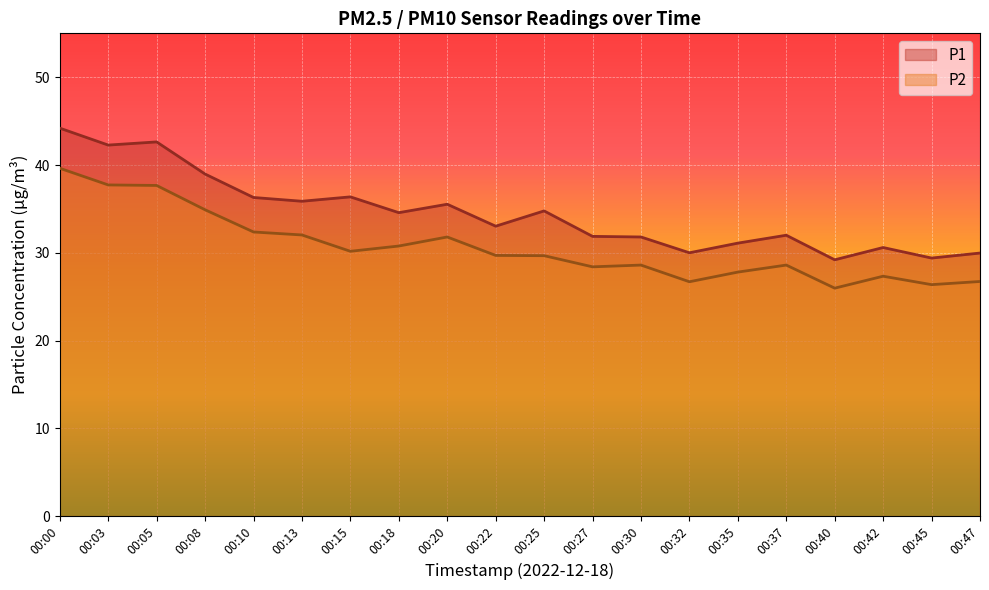

In P2, how many points are lower than both neighbors (excluding endpoints)?

5